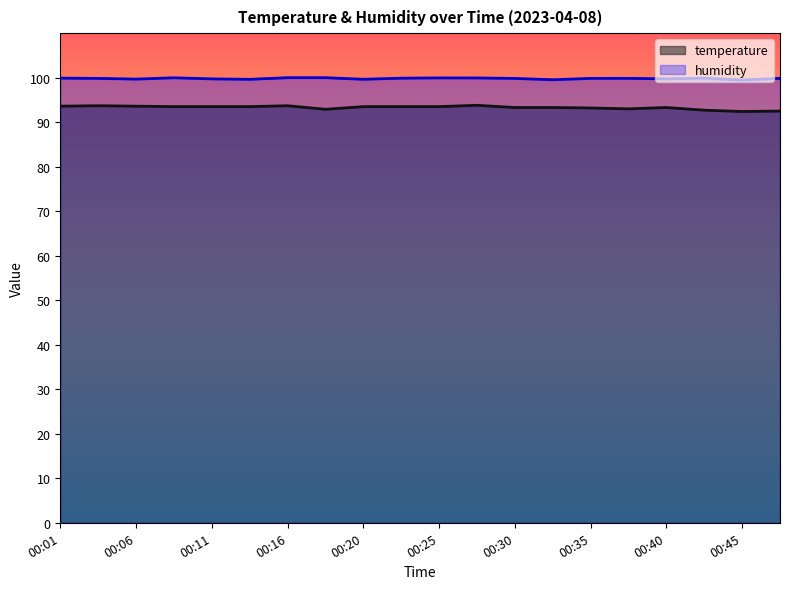

True or false: temperature has more than 2 points higher than both neighbors.

True